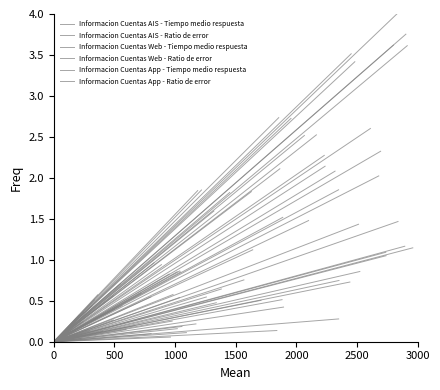

How many positive values does the Informacion Cuentas Web - Tiempo medio respuesta series have?

1